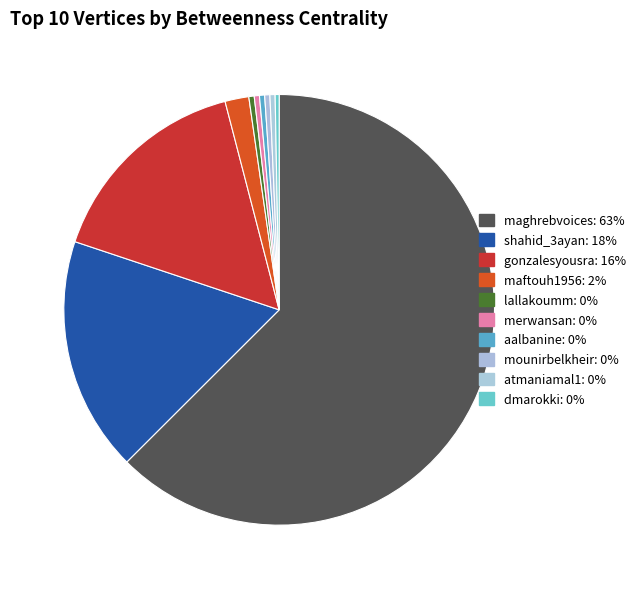

Count the number of slices in the pie.

10